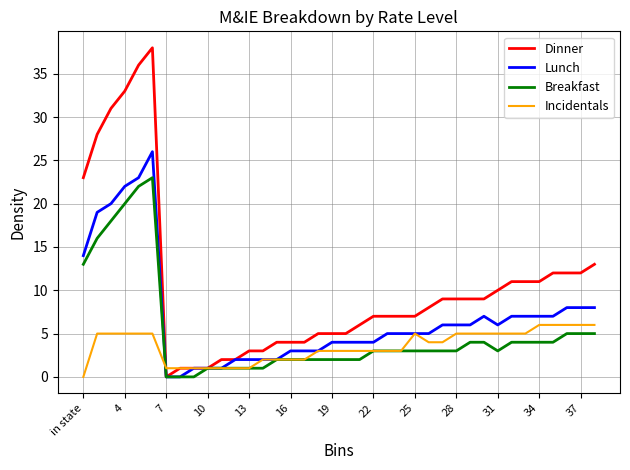

Which series has the largest total across all categories?

Dinner